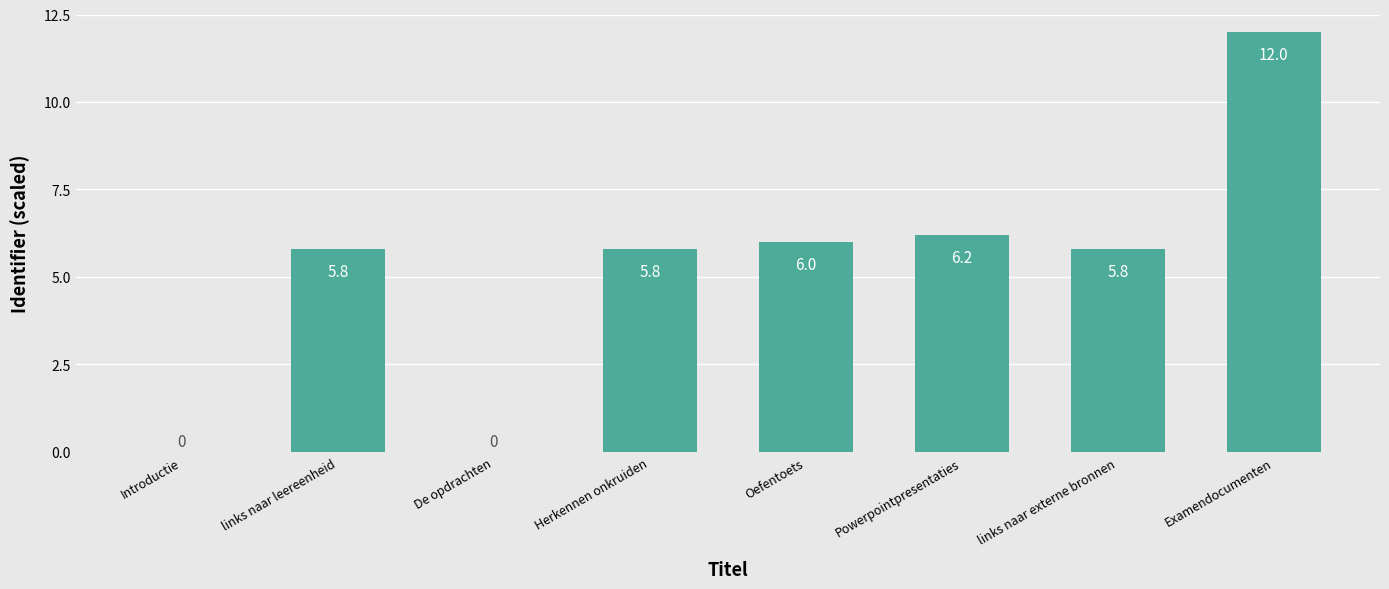

Are the bars horizontal?

No